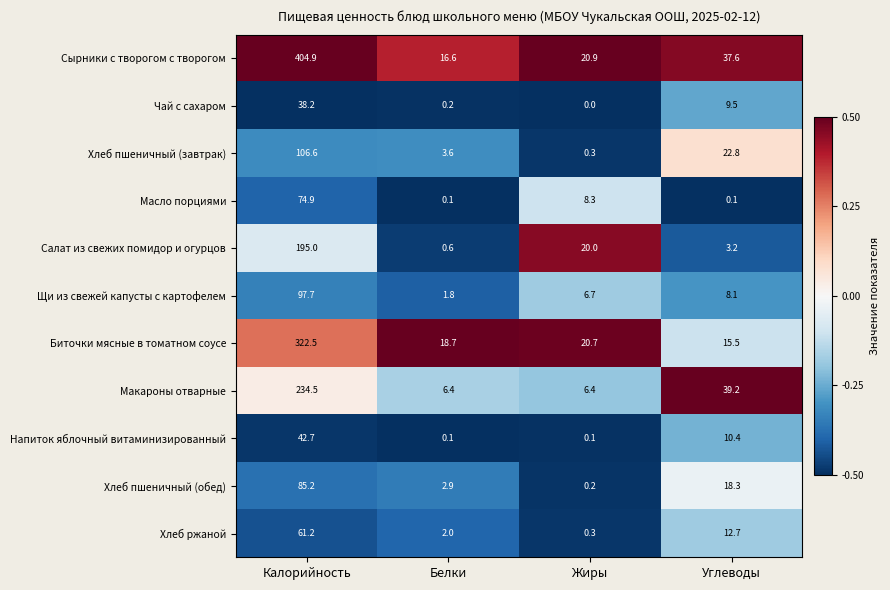

How many distinct data groups are displayed?

11